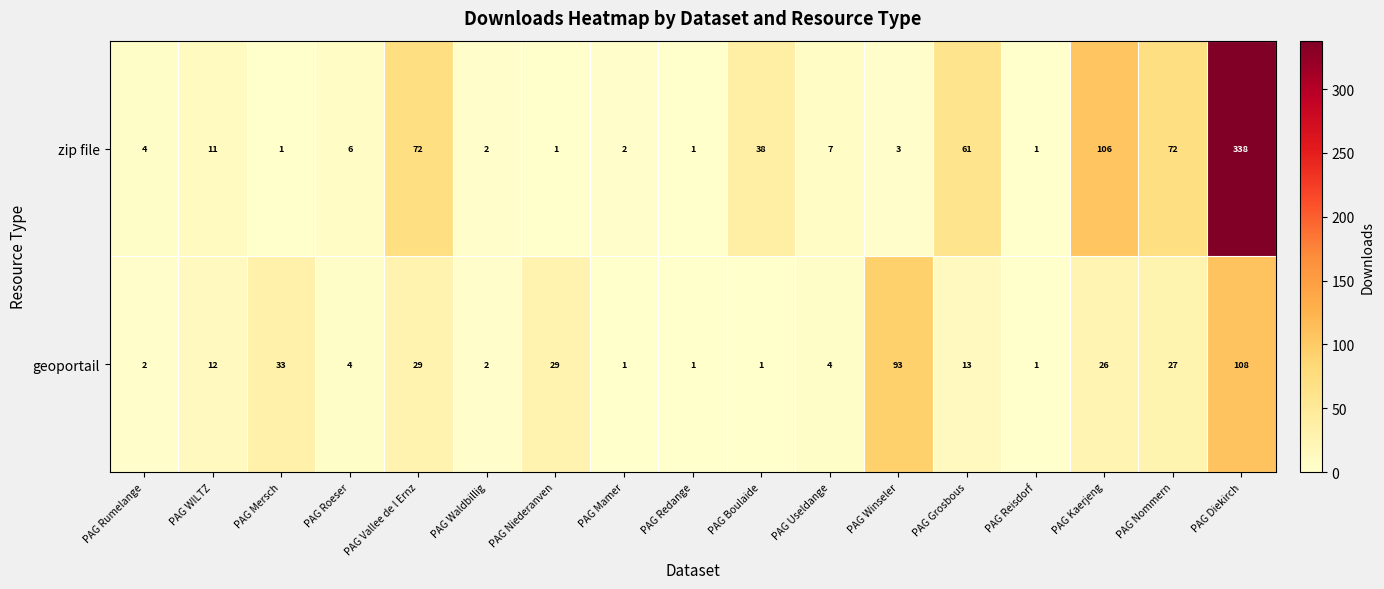

True or false: geoportail has a value of 2 at PAG Redange.

False